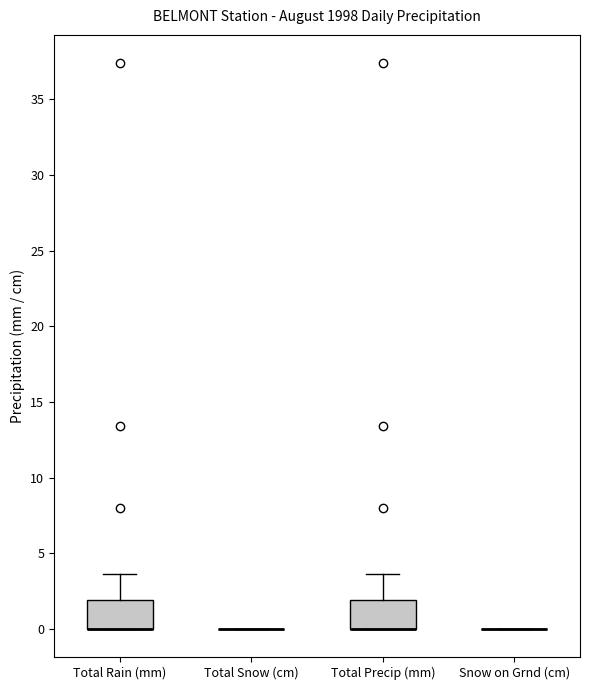

Reading left to right, transcribe this box plot: for each box, give where its median line is, the range the box spans, and where its two whiskers end, as read against the y-axis. The values are not printed on the chart, so give them approximately, as read against the axis.

Total Rain (mm): median 0.0 (drawn on the box's lower edge), box 0.0 to 2.0, whiskers 0.0 to 3.5
Total Snow (cm): box collapsed to a line at 0.0, whiskers 0.0 to 0.0
Total Precip (mm): median 0.0 (drawn on the box's lower edge), box 0.0 to 2.0, whiskers 0.0 to 3.5
Snow on Grnd (cm): box collapsed to a line at 0.0, whiskers 0.0 to 0.0